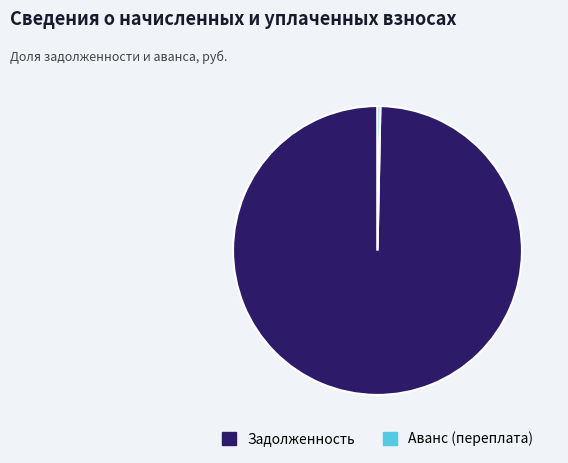

Which category has the smallest portion of the pie?

Аванс (переплата)